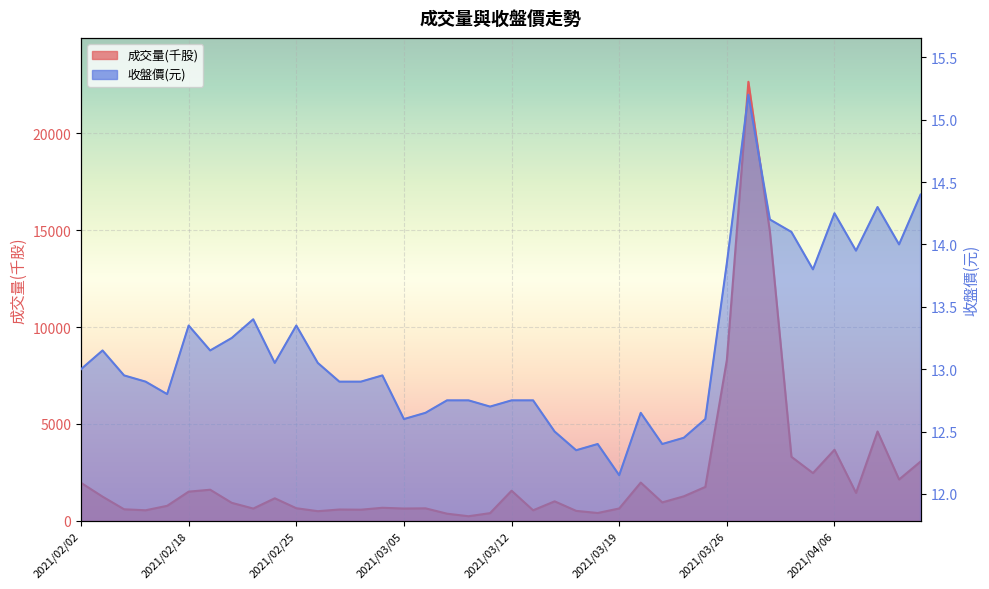

Reading right to left, what are all the values shown in this chart?

成交量(千股): 3055.0	2127.0	4607.0	1435.0	3663.0	2458.0	3298.0	14929.0	22671.0	8298.0	1744.0	1258.0	944.0	1967.0	631.0	396.0	506.0	999.0	536.0	1547.0	389.0	229.0	361.0	638.0	627.0	666.0	567.0	576.0	490.0	643.0	1156.0	626.0	922.0	1598.0	1500.0	767.0	537.0	588.0	1241.0	1954.0
收盤價(元): 14.4	14.0	14.3	13.9	14.2	13.8	14.1	14.2	15.2	13.8	12.6	12.4	12.4	12.7	12.2	12.4	12.3	12.5	12.8	12.8	12.7	12.8	12.8	12.7	12.6	12.9	12.9	12.9	13.1	13.3	13.1	13.4	13.2	13.2	13.3	12.8	12.9	12.9	13.2	13.0